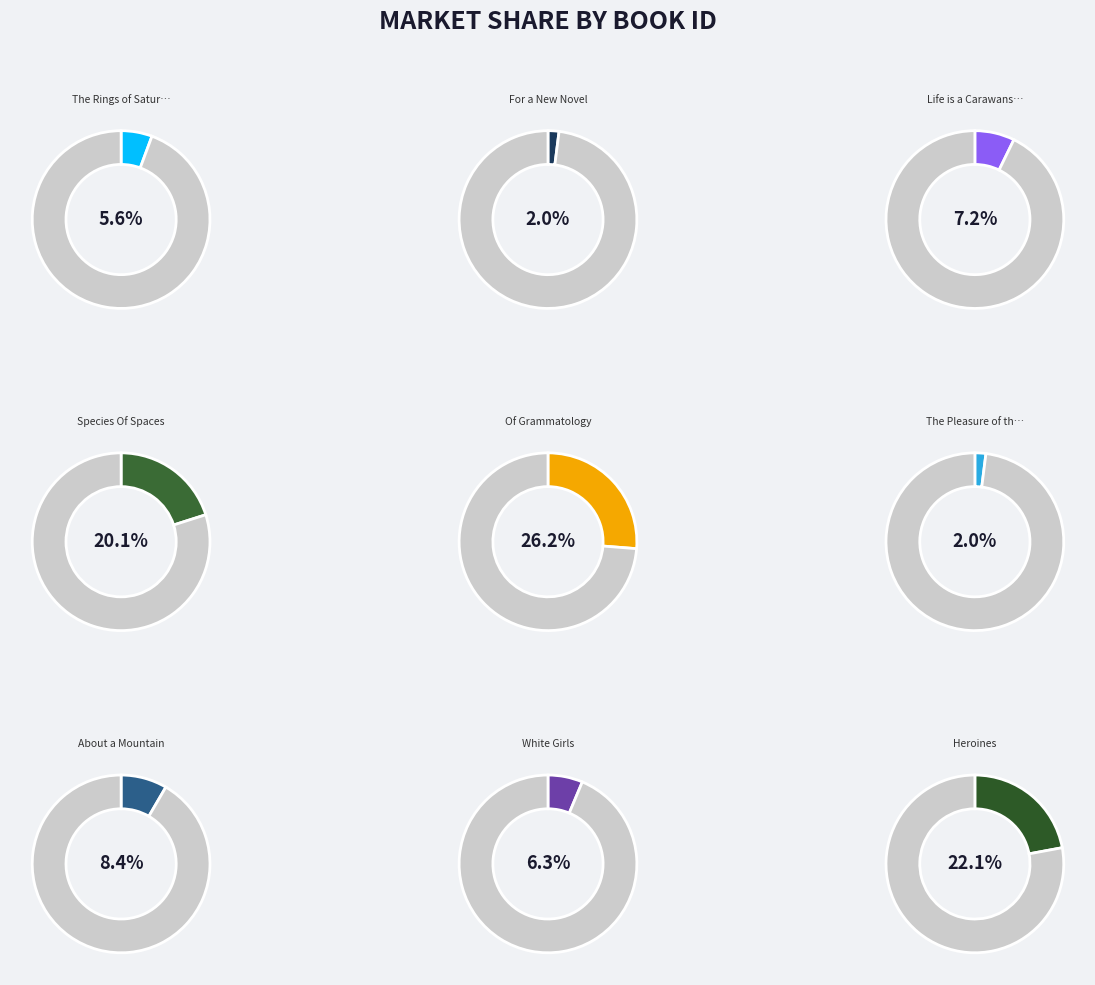

What portion of the pie excludes About a Mountain?

91.6%